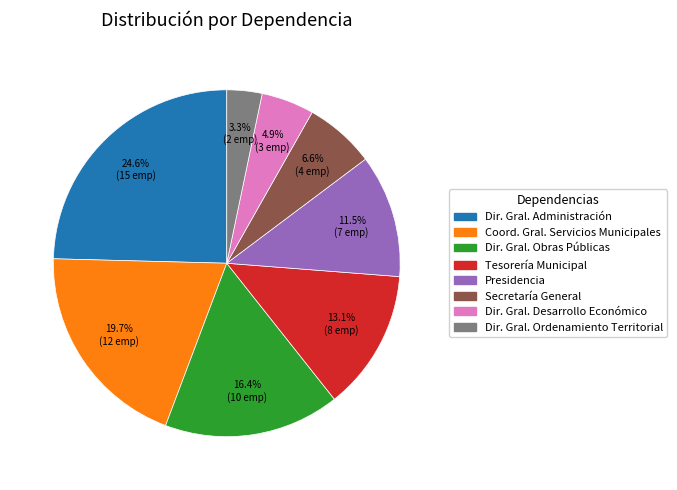

What is the largest slice in the pie chart?

Dir. Gral. Administración